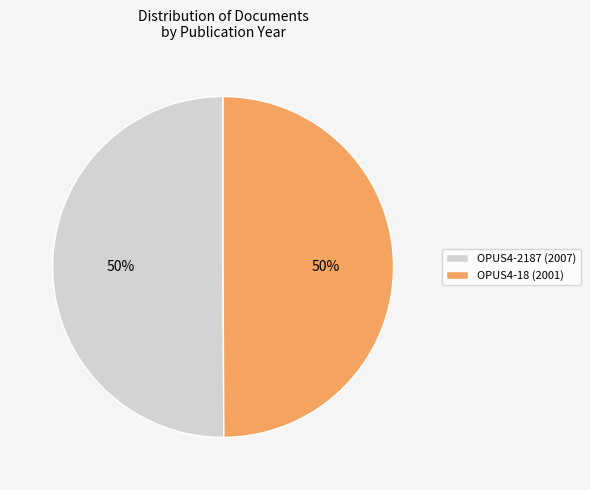

Combined, do OPUS4-18 (2001) and OPUS4-2187 (2007) account for over 50%?

Yes